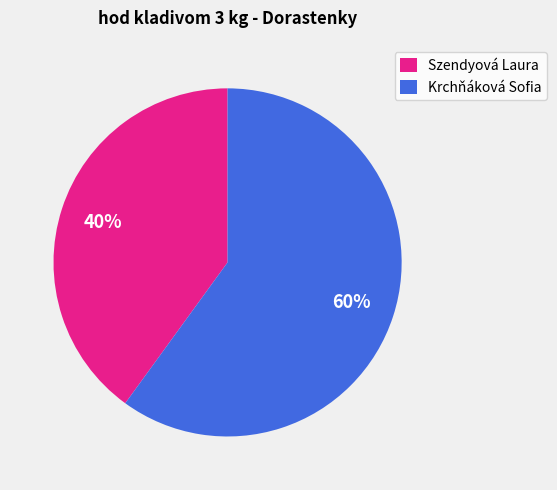

Is the sum of Krchňáková Sofia and Szendyová Laura greater than half?

Yes